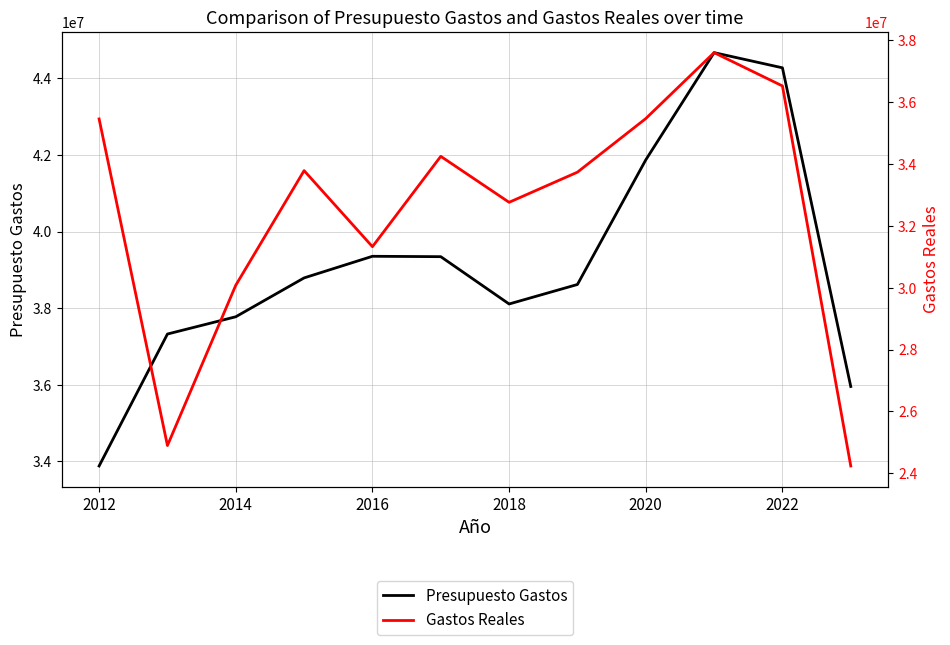

What is the difference between the maximum and minimum values in the Presupuesto Gastos series?

10786338.0